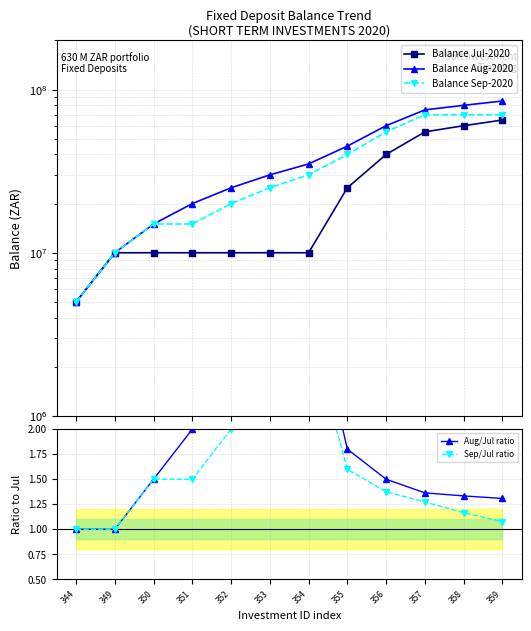

What is the value of the Balance Aug-2020 point at the 10th from the left?

75000000.0